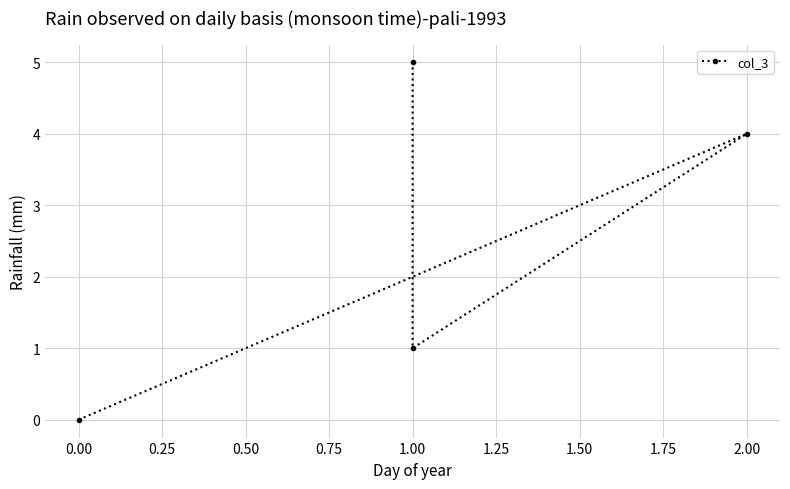

Reading left to right, extract all data points from this chart.

0	4	1	5